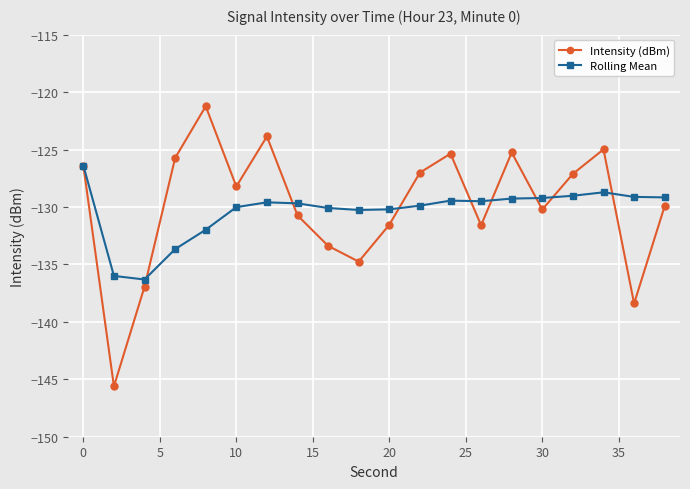

True or false: Rolling Mean and Intensity (dBm) intersect in this chart.

True